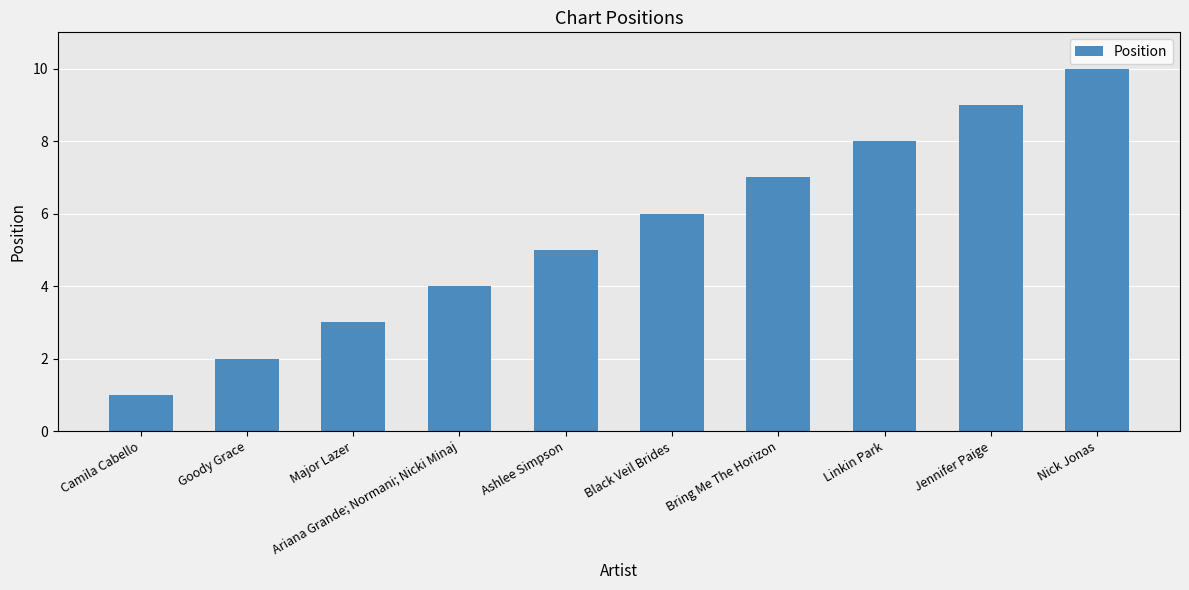

What is the difference between the maximum and minimum values?

9